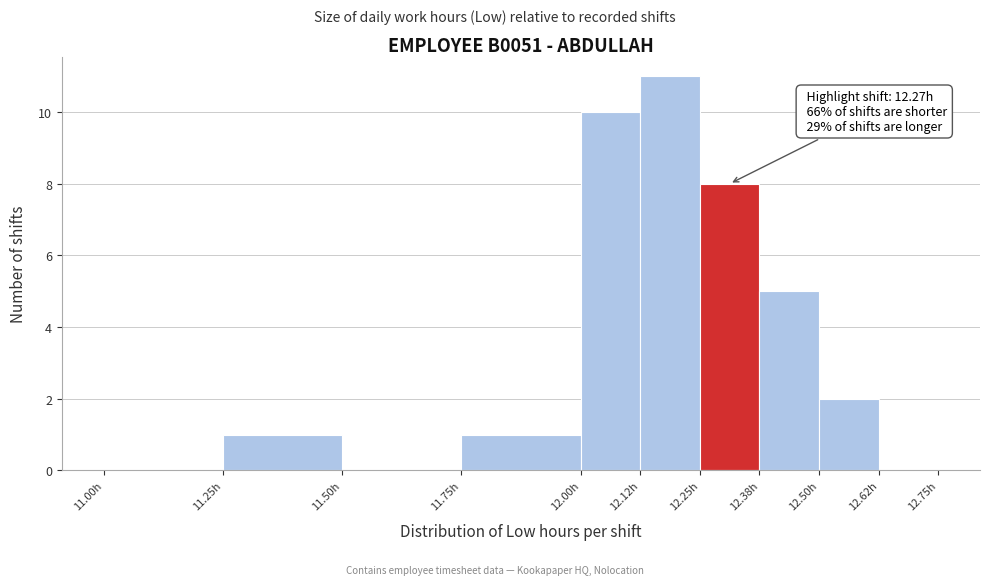

Over which range of the x-axis is the bar tallest?

12.125 to 12.250